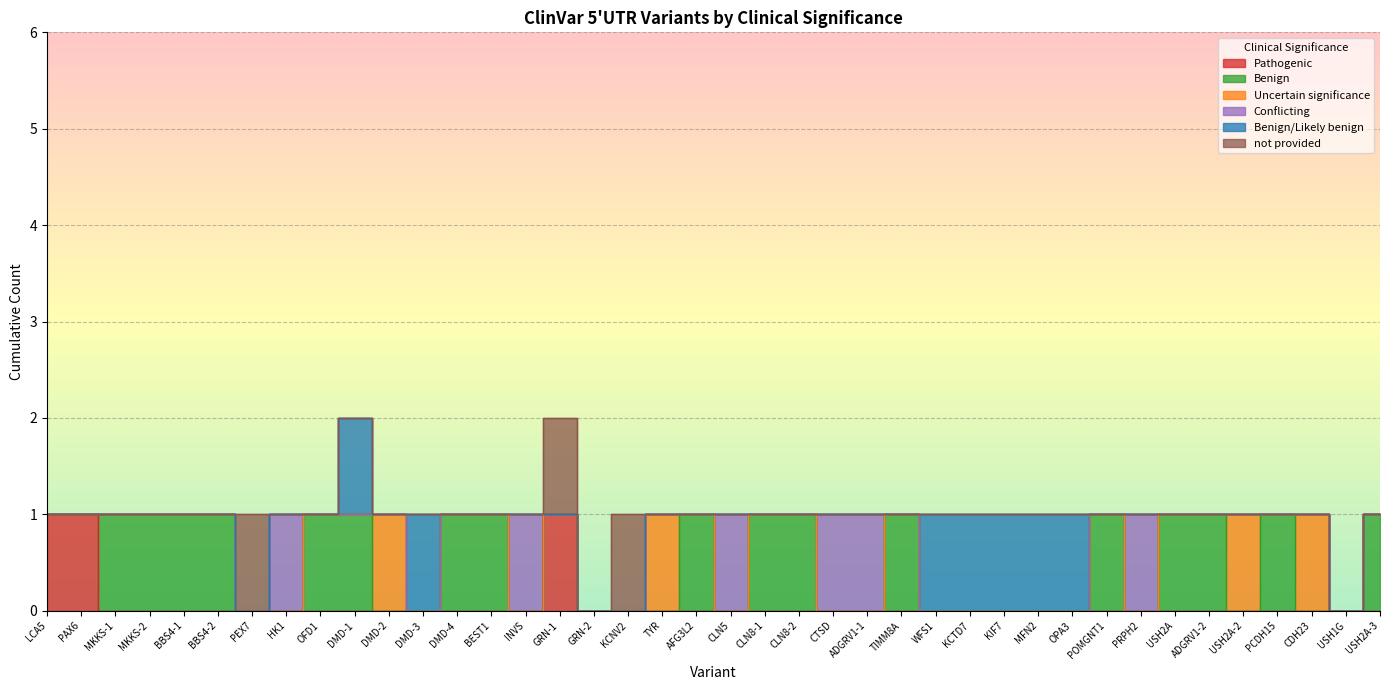

How many values in not provided are above zero?

3